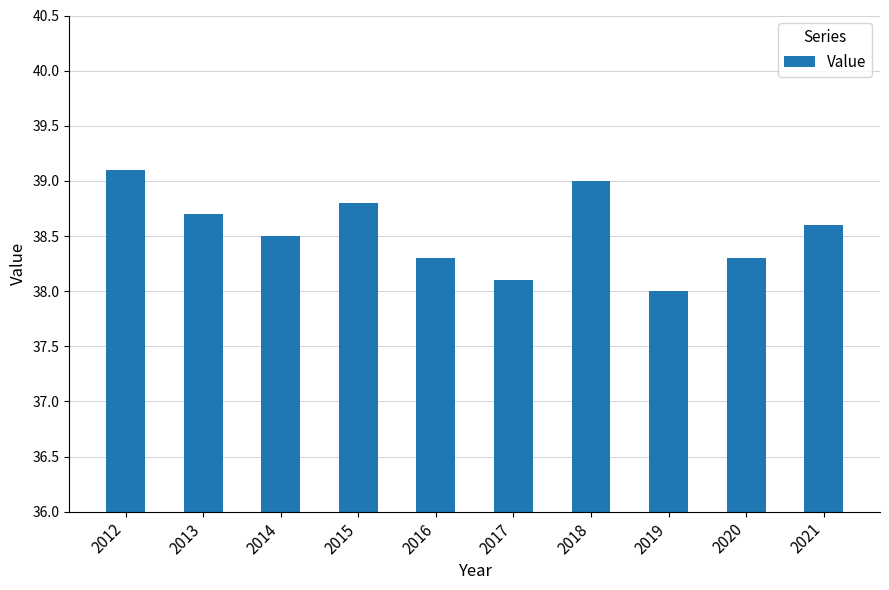

True or false: the data shows 55.8 at 2015.

False